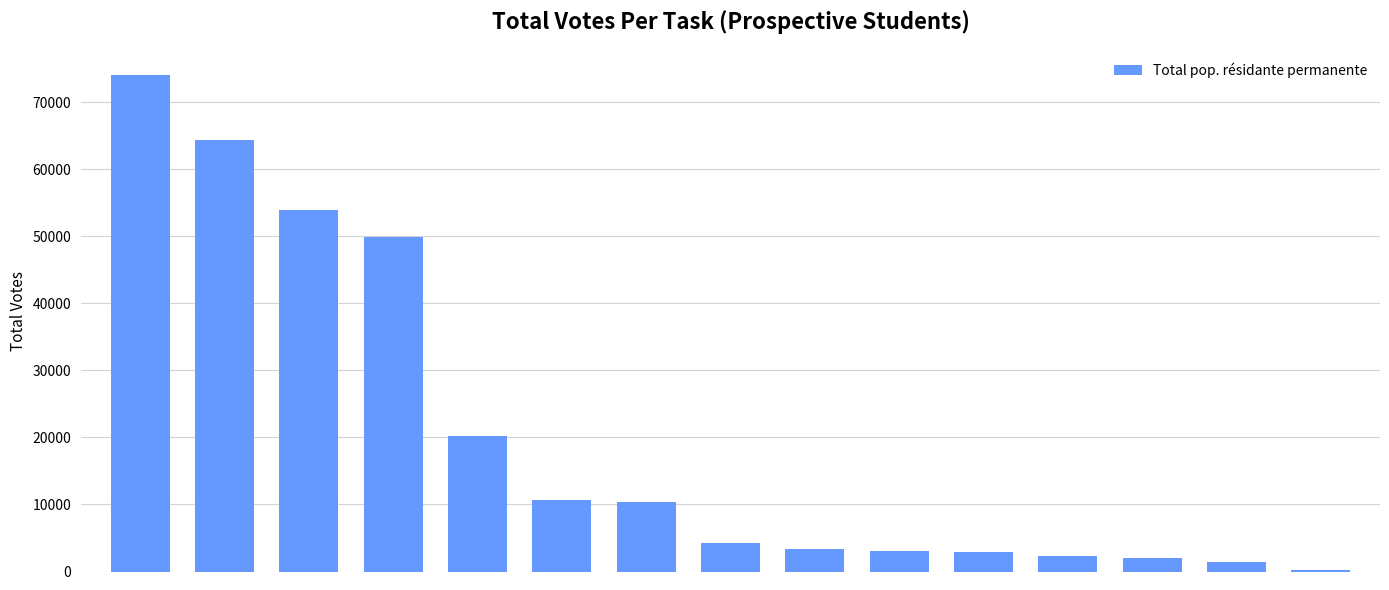

What is the sum of all values?

303296